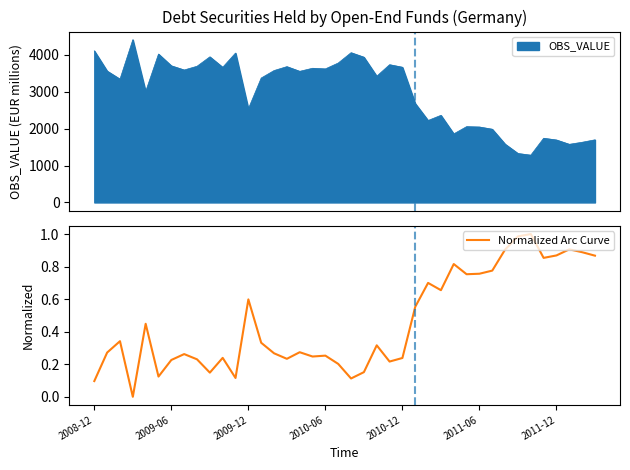

What is the maximum value for OBS_VALUE?

4411.3